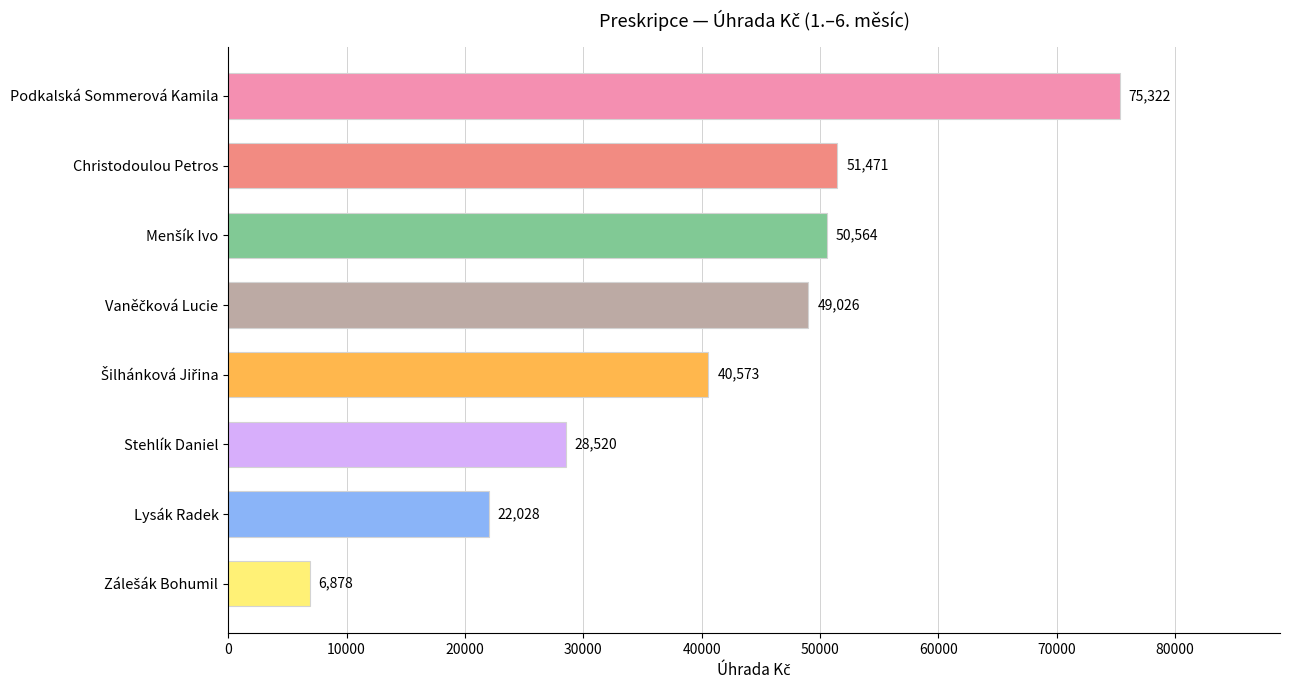

Which has a higher value, Christodoulou Petros or Lysák Radek?

Christodoulou Petros